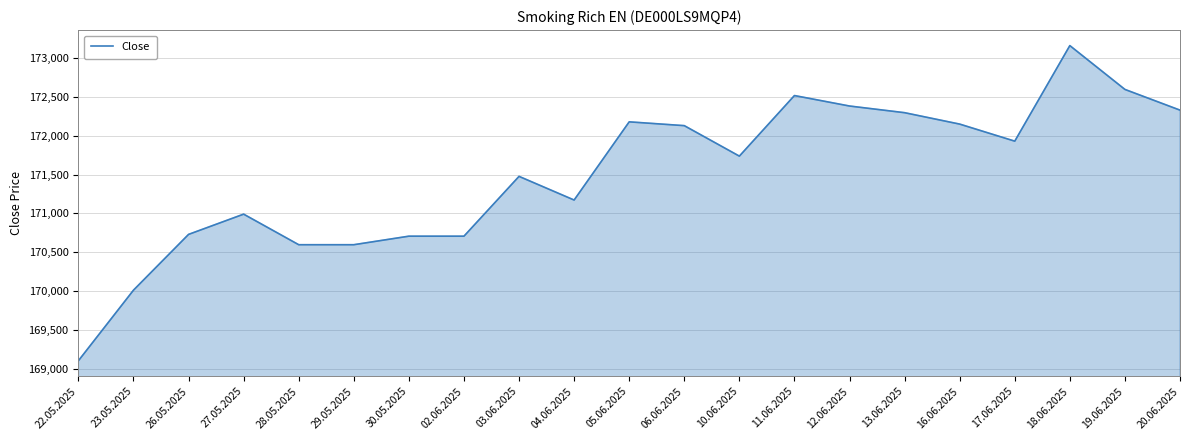

What is the ratio of the value at 28.05.2025 to the value at 29.05.2025?

1.0